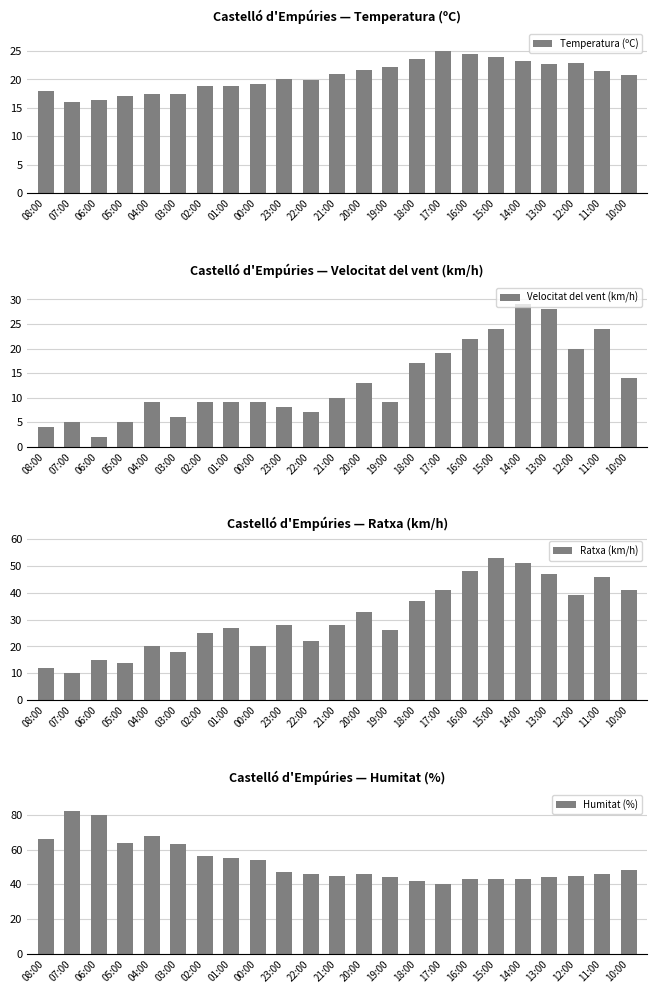

List the series in order of their peak value, highest first.

Humitat (%), Ratxa (km/h), Velocitat del vent (km/h), Temperatura (ºC)